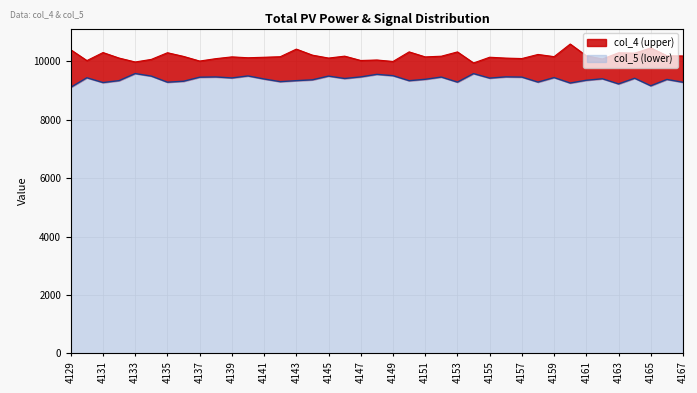

What is the minimum value shown in the chart?

9114